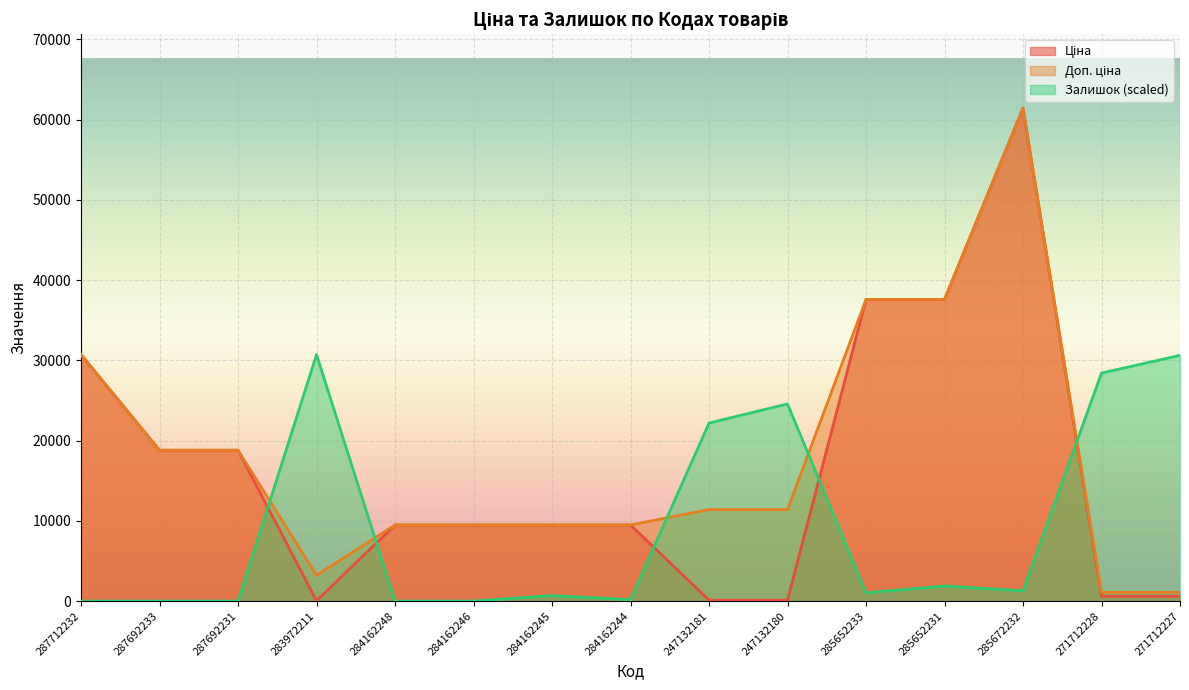

What is the spread (max minus min) of values at 284162246?

9480.1